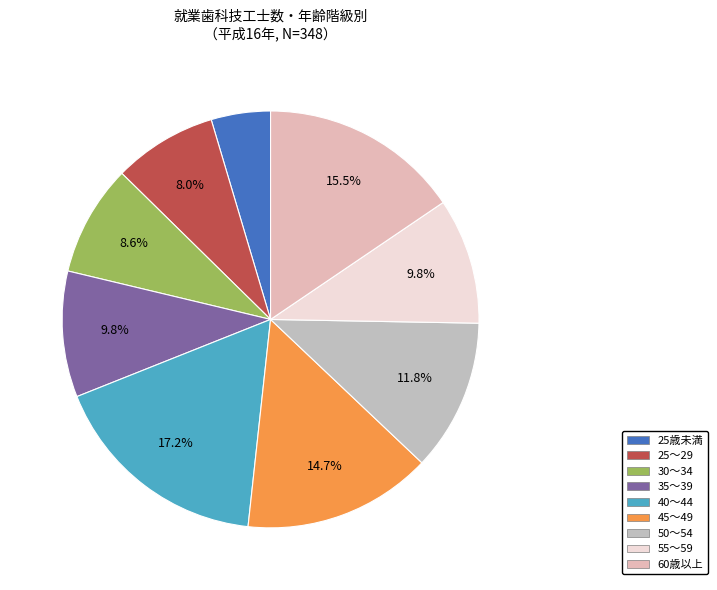

Does 60歳以上 account for over 50% of the chart?

No